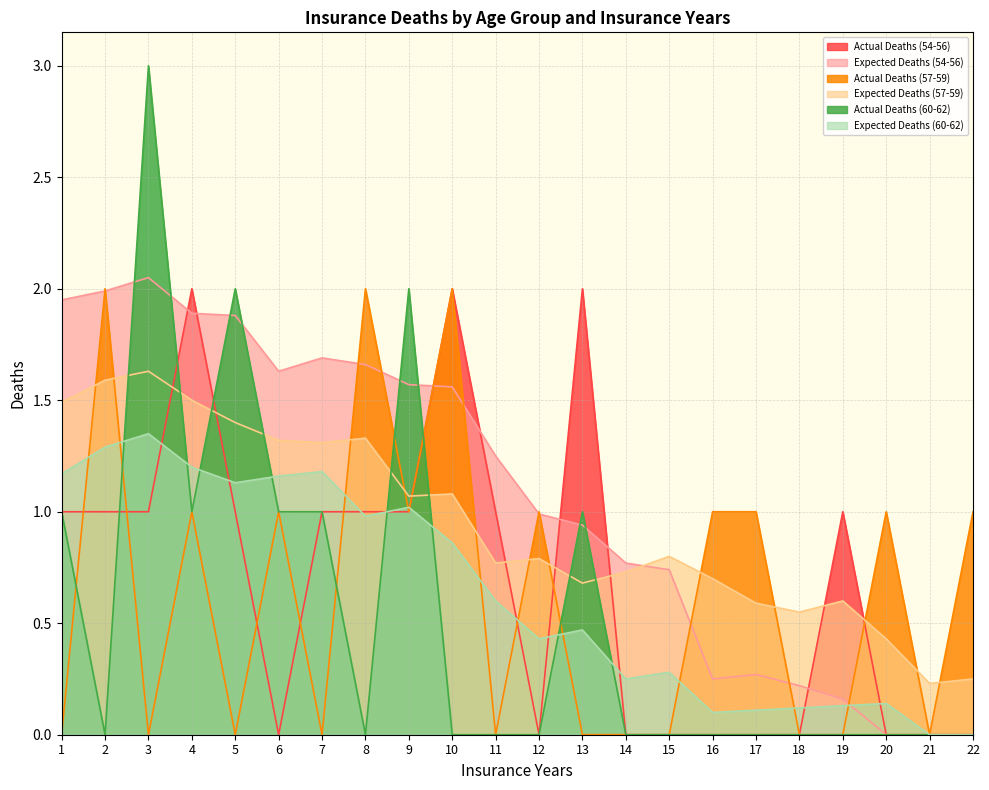

Where is the first local maximum for Expected Deaths (60-62)?

3